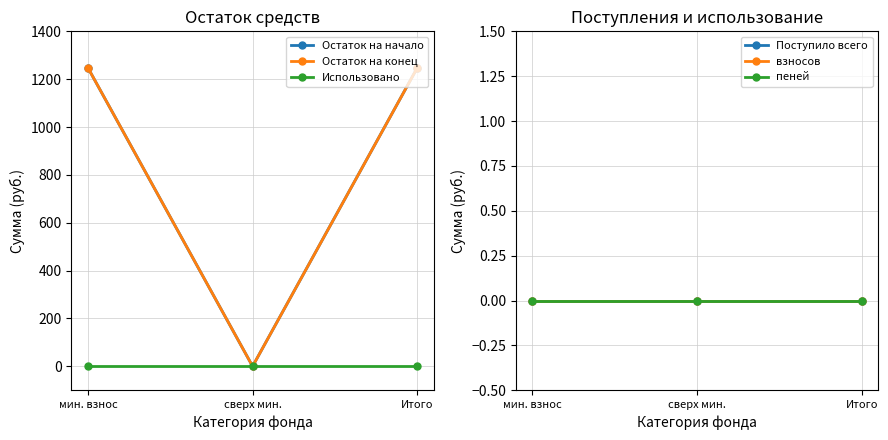

Which label corresponds to the largest value in the chart?

мин. взнос